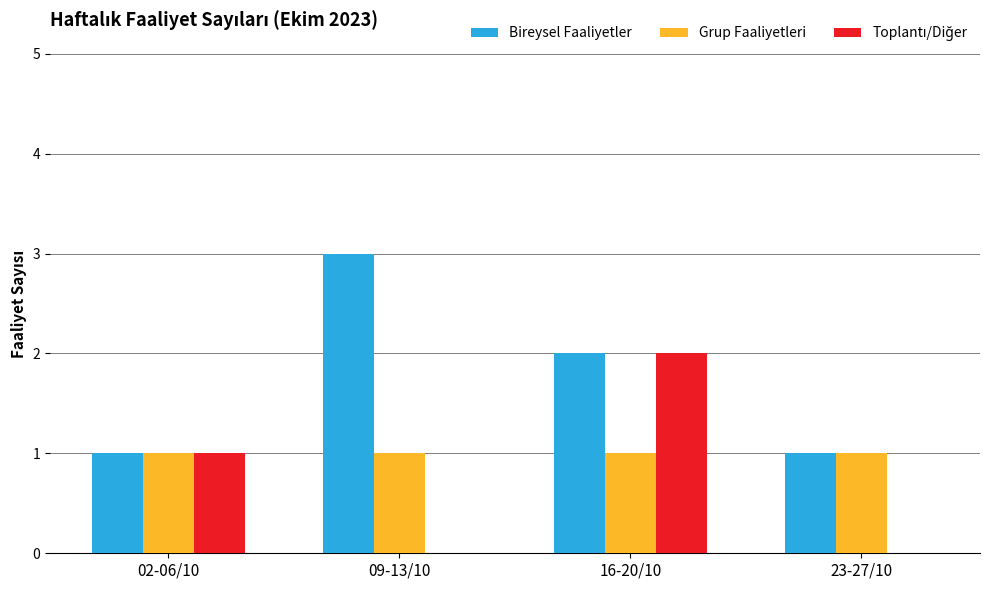

At which category is the sum across all series the highest?

16-20/10